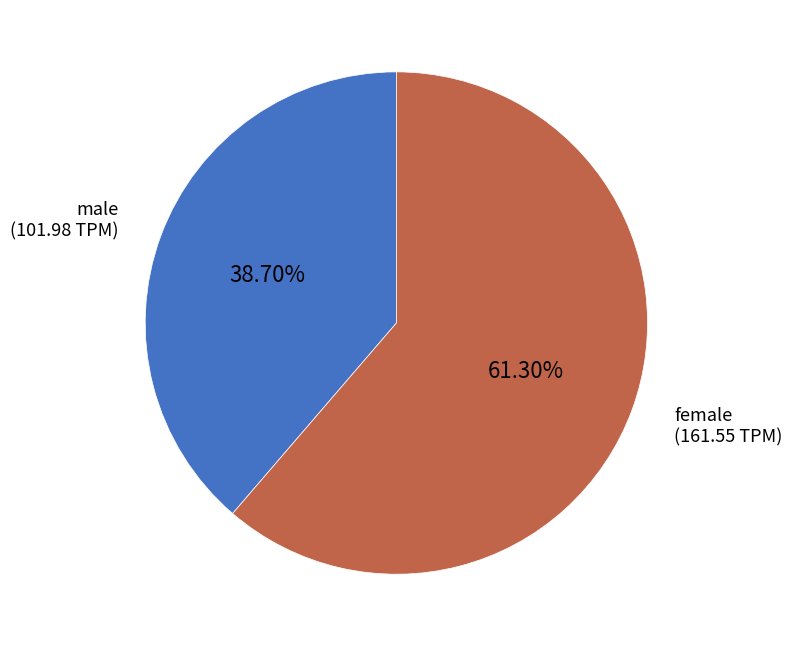

To the nearest percent, what is the average slice percentage?

50%